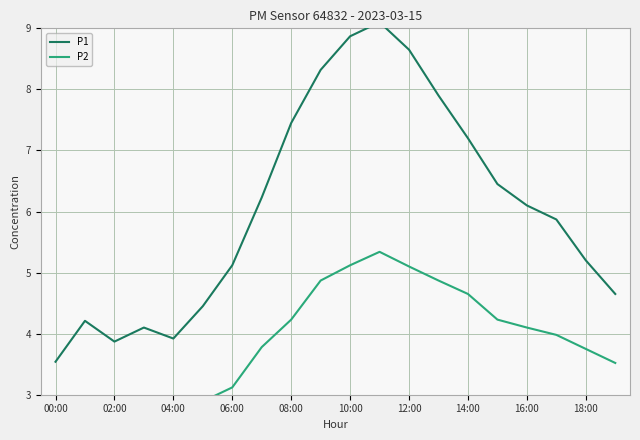

What is the sum of the P1 values at 10:00 and 02:00?

12.7